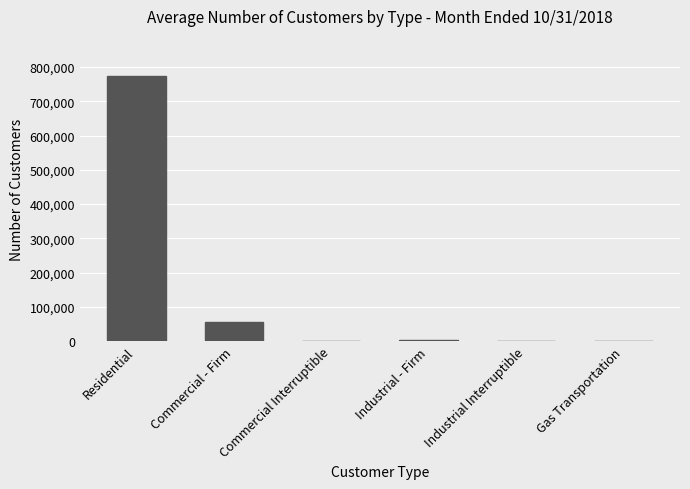

At which label is the value closest to 387360?

Commercial - Firm